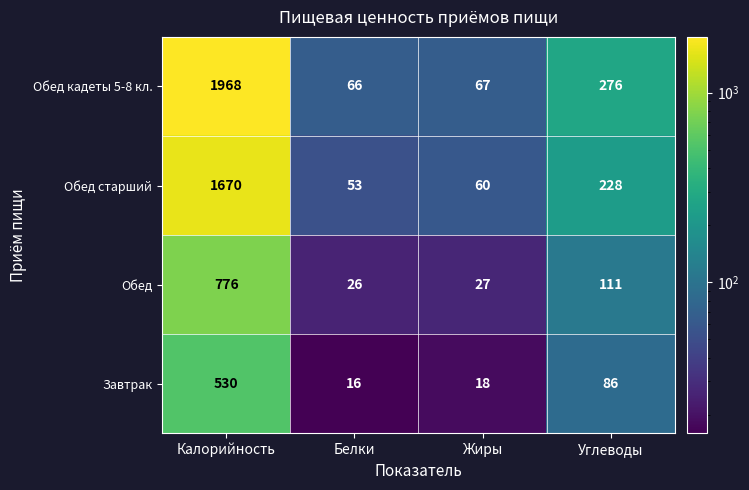

Count the number of data series in this chart.

4